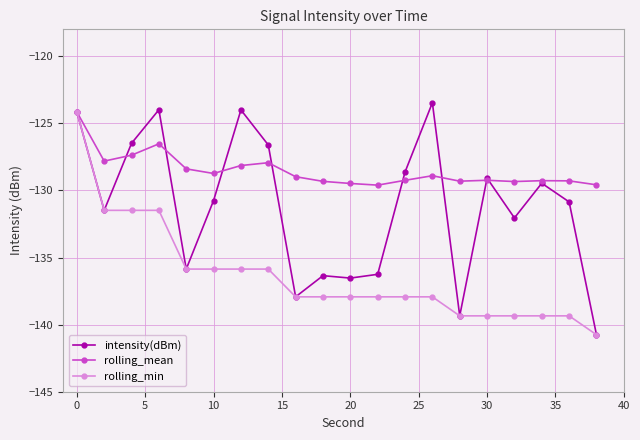

Which series has the largest total across all categories?

rolling_mean